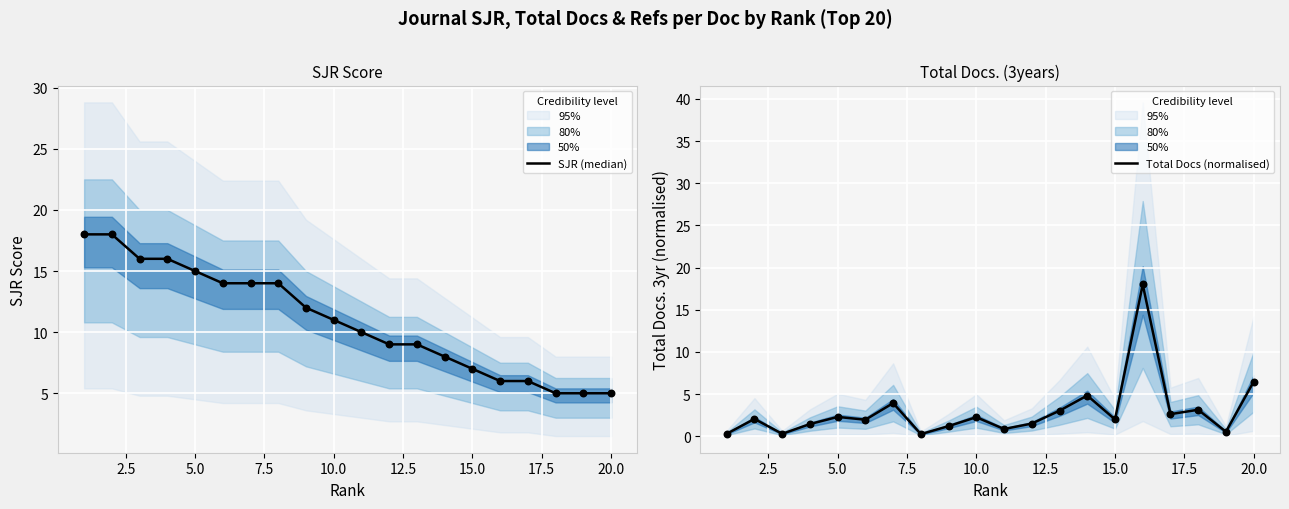

At how many categories does at least one series exceed 14?

6